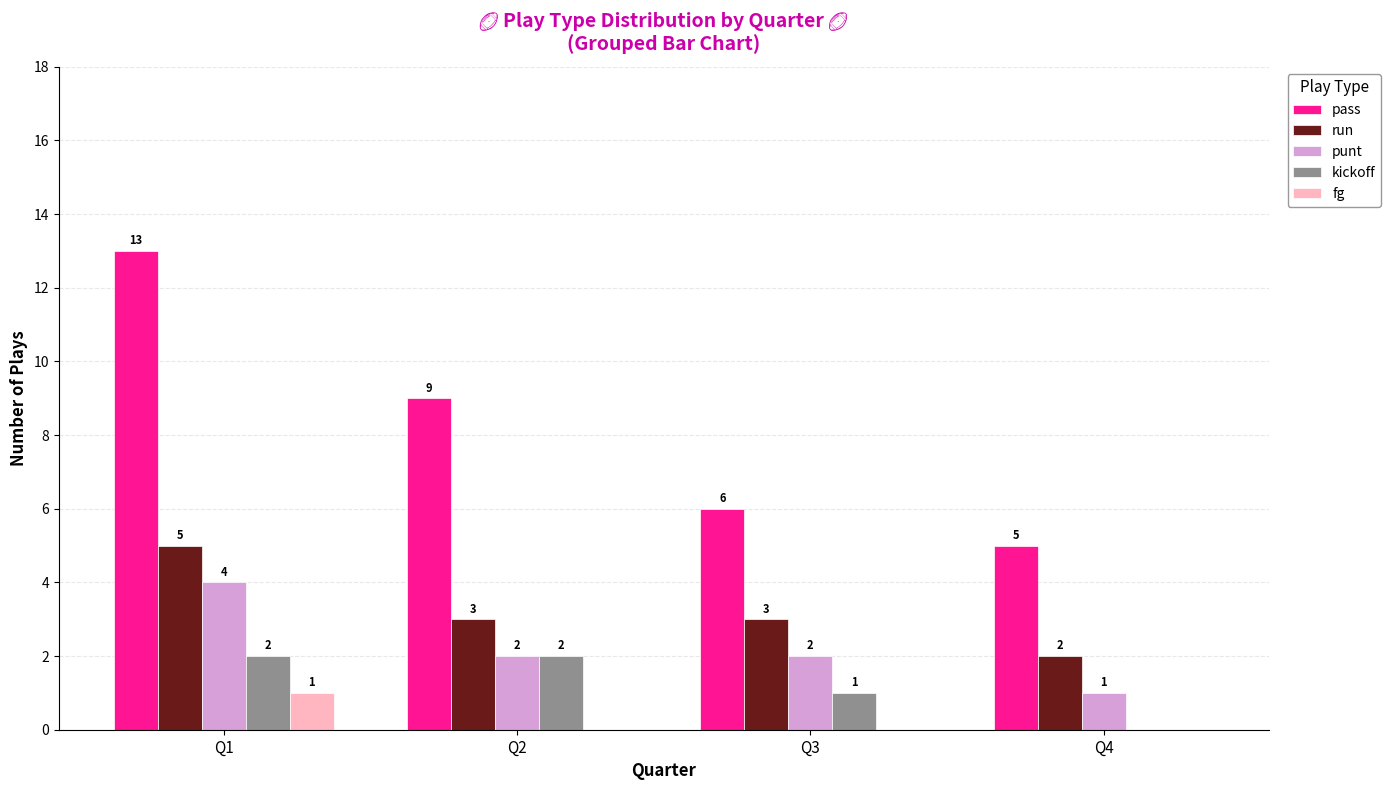

The value of kickoff at Q4 is 0. True or false?

True